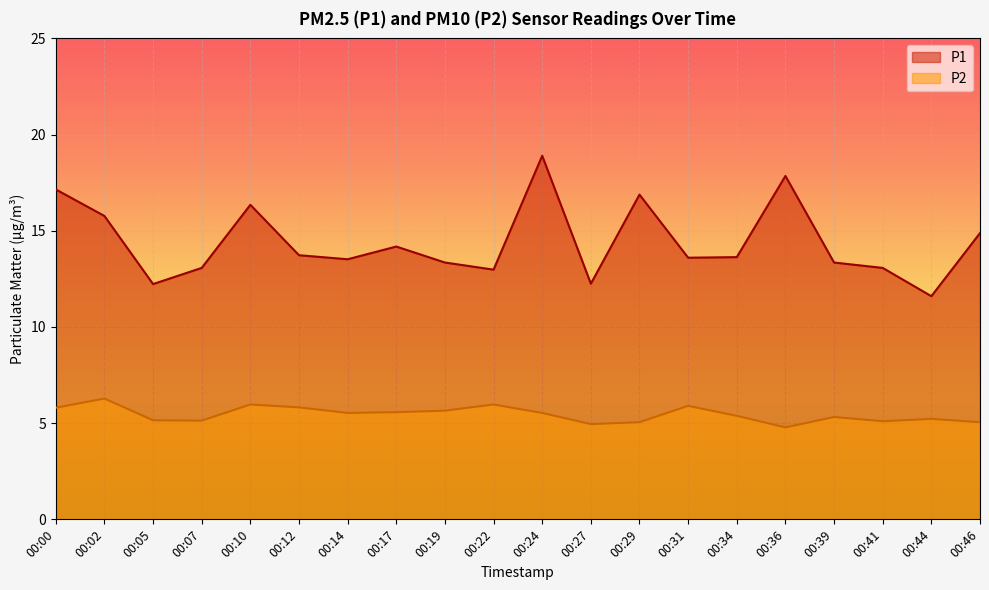

Which label corresponds to the largest value in the chart?

00:24